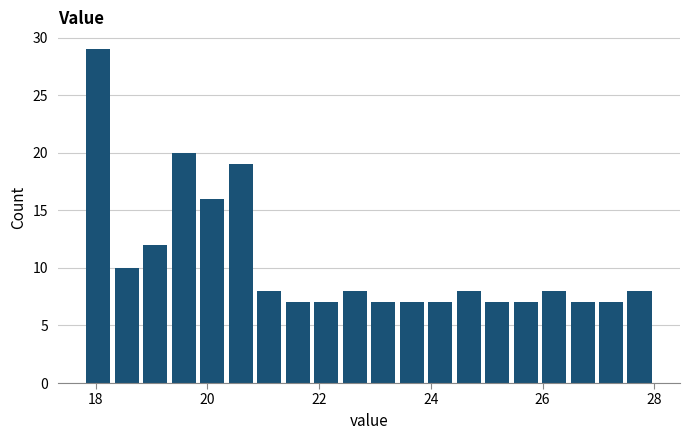

Around what value on the x-axis is the tallest bar? Give the approximate position of its centre, as read against the axis.

18.0